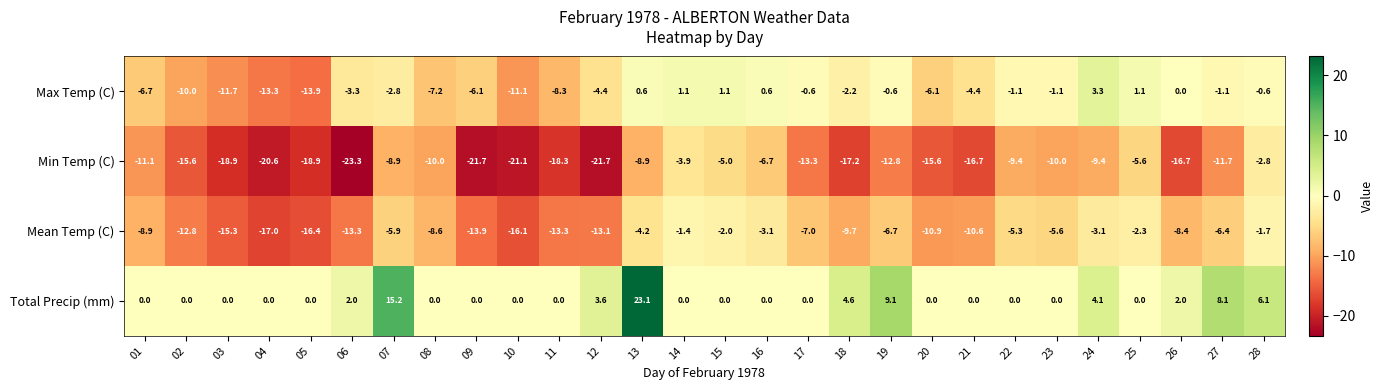

The Total Precip (mm) series shows 0.0 at 23. True or false?

True